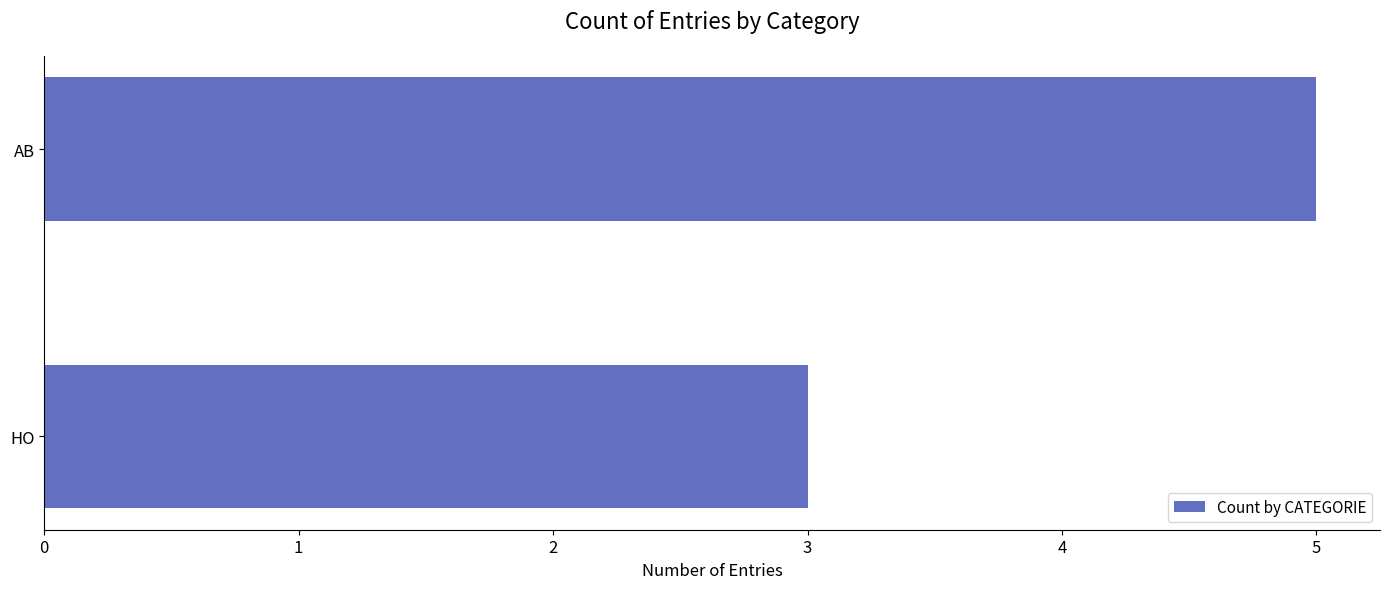

What value does the data have at HO?

3